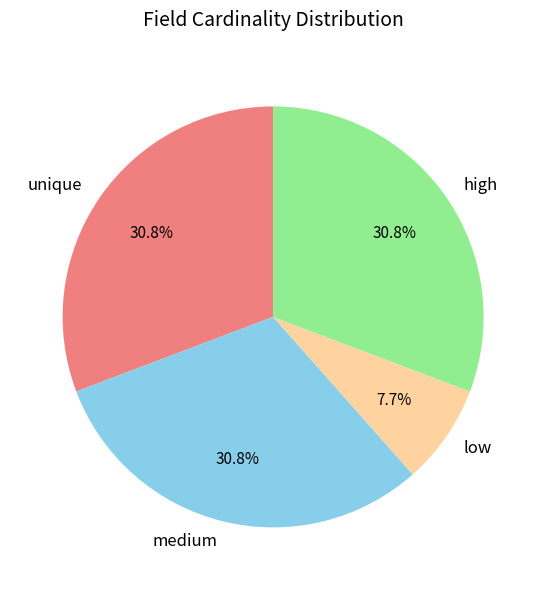

Is low the majority of the pie?

No